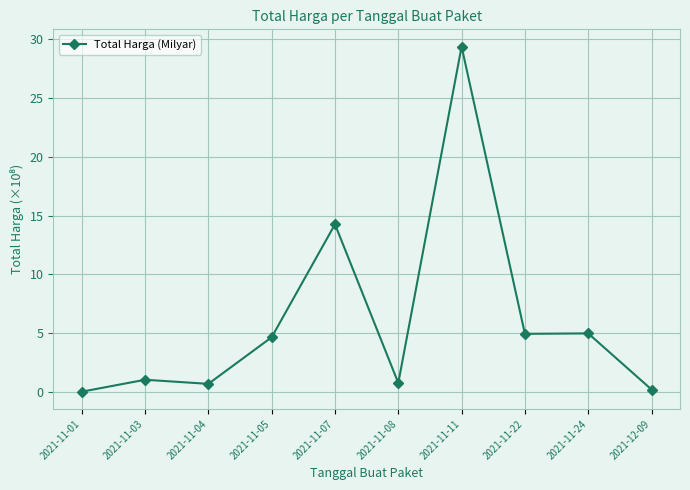

What is the label of the 7th point from the left?

2021-11-11